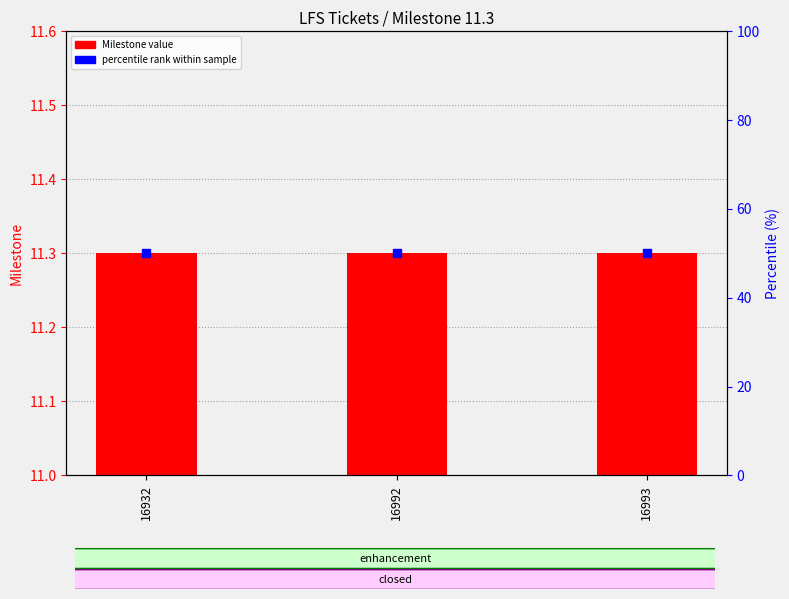

Is the value of Milestone value at 16993 greater than the value of percentile rank within sample at 16932?

No